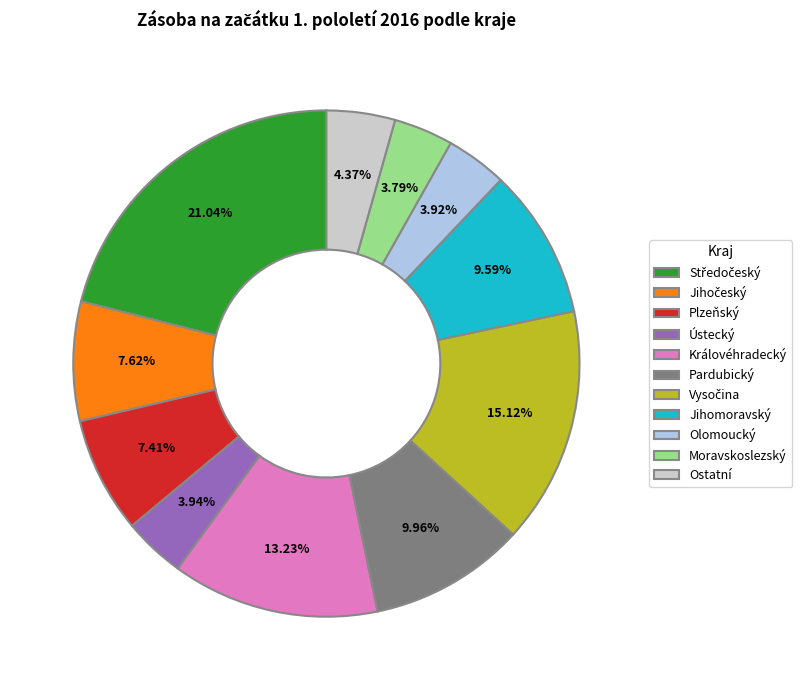

Is there any slice that represents more than half of the pie?

No